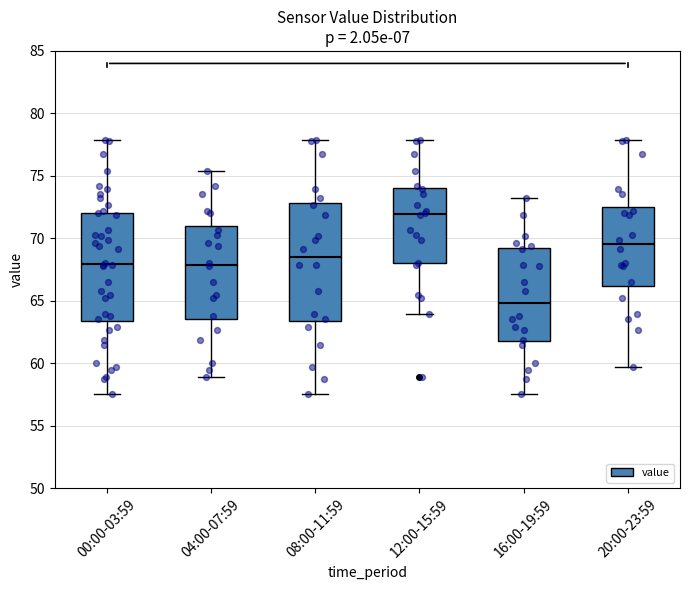

Reading left to right, transcribe this box plot: for each box, give where its median line is, the range the box spans, and where its two whiskers end, as read against the y-axis. The values are not printed on the chart, so give them approximately, as read against the axis.

00:00-03:59: median 68.0, box 63.5 to 72.0, whiskers 57.5 to 78.0
04:00-07:59: median 68.0, box 63.5 to 71.0, whiskers 59.0 to 75.5
08:00-11:59: median 68.5, box 63.5 to 73.0, whiskers 57.5 to 78.0
12:00-15:59: median 72.0, box 68.0 to 74.0, whiskers 64.0 to 78.0
16:00-19:59: median 65.0, box 62.0 to 69.0, whiskers 57.5 to 73.0
20:00-23:59: median 69.5, box 66.0 to 72.5, whiskers 59.5 to 78.0